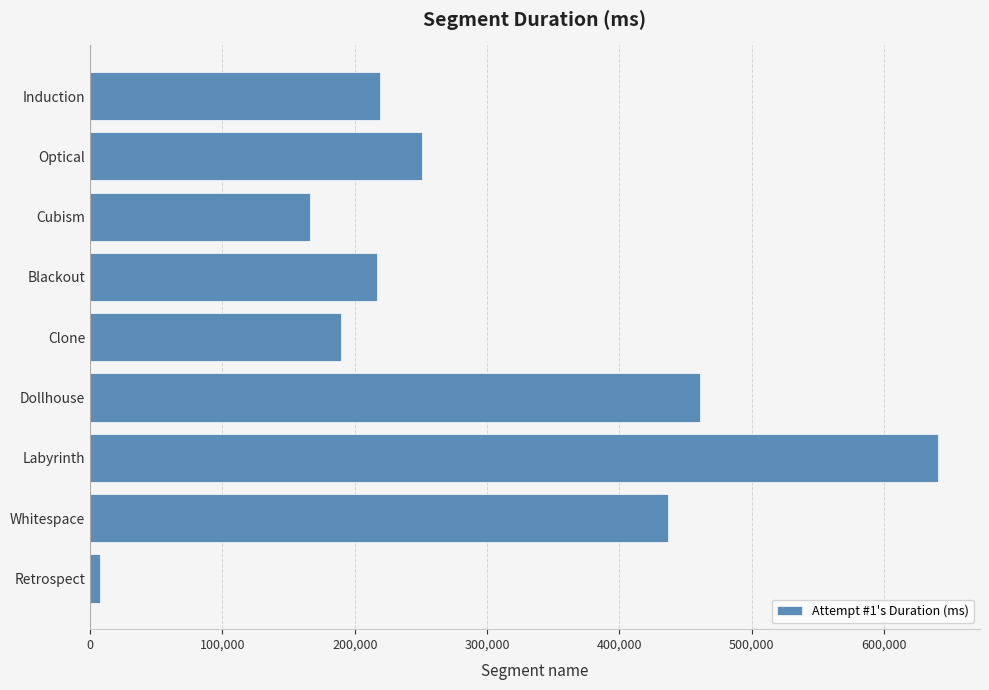

What is the change in value from Clone to Whitespace?

+247139